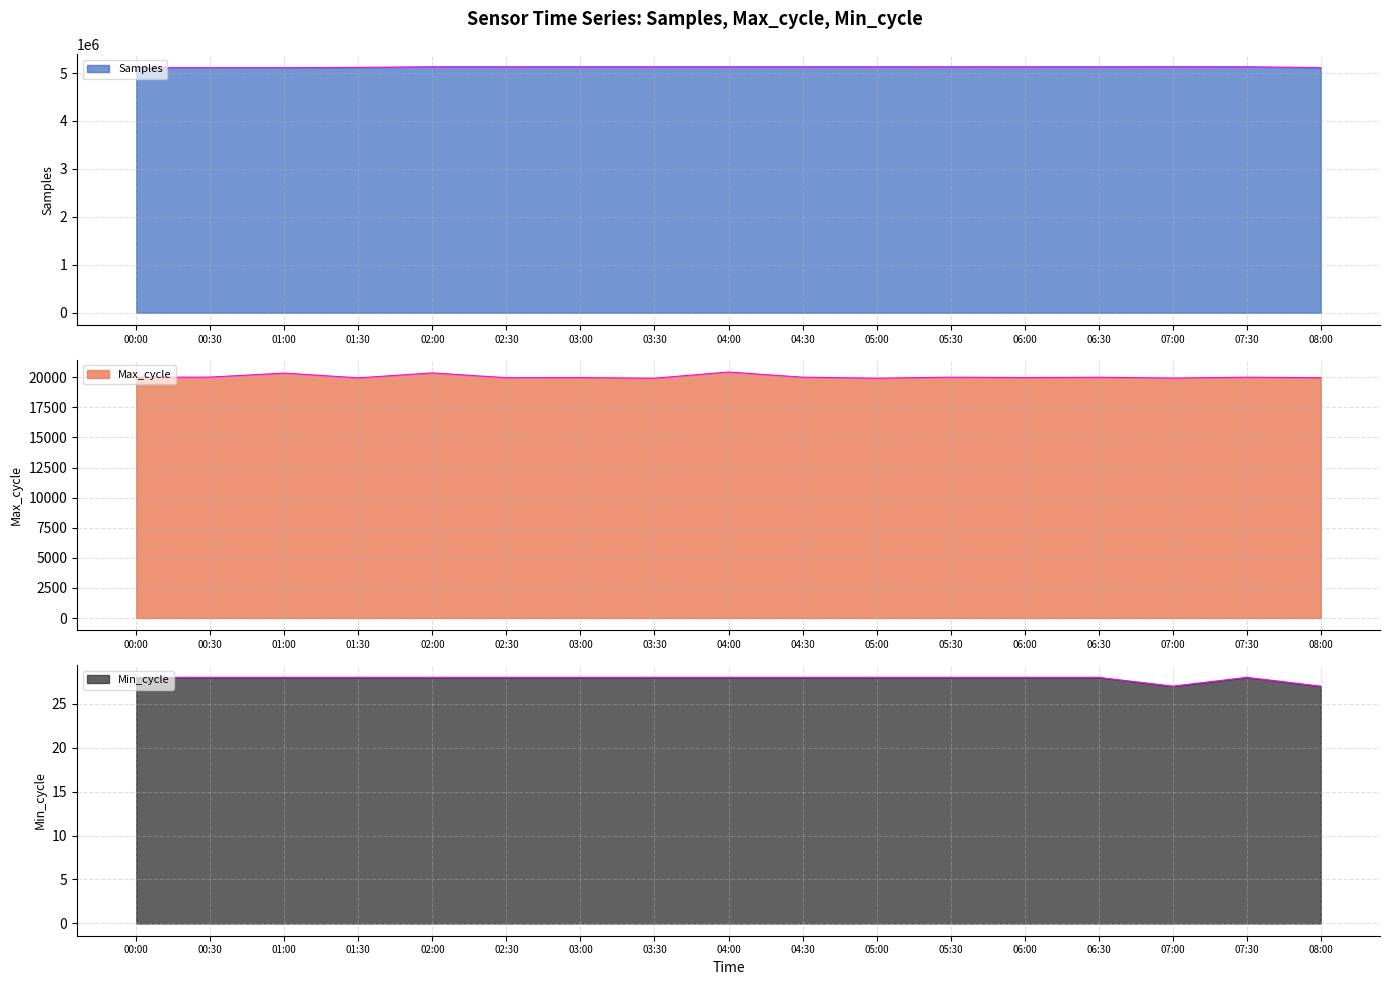

Reading left to right, transcribe all the data shown in this chart.

Samples: 5111235	5111106	5111445	5116589	5131936	5131532	5131809	5131844	5131913	5131626	5131757	5131360	5131557	5131838	5133427	5131737	5111604
Max_cycle: 20002	20014	20351	19953	20364	19966	19970	19923	20438	20009	19923	20007	19976	20002	19934	20006	19963
Min_cycle: 28	28	28	28	28	28	28	28	28	28	28	28	28	28	27	28	27